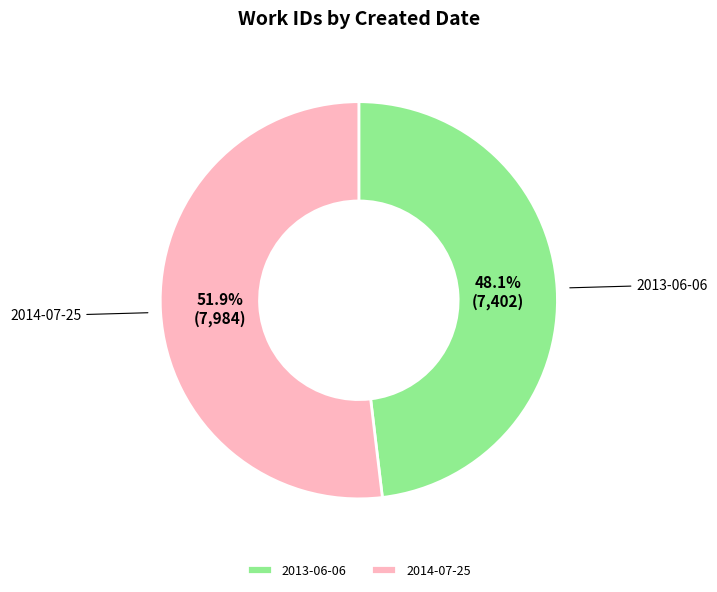

To the nearest percent, what is the difference between the 2013-06-06 and 2014-07-25 slice percentages?

4%